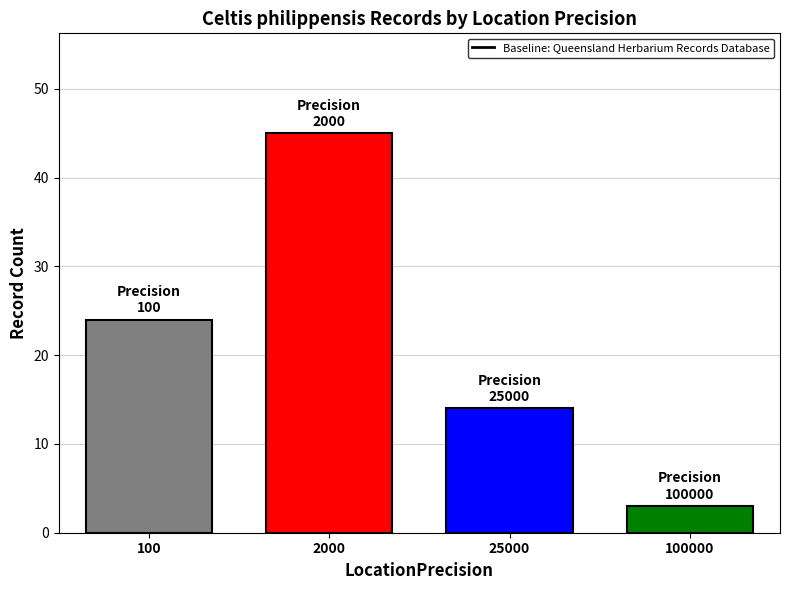

What is the maximum value shown in the chart?

45